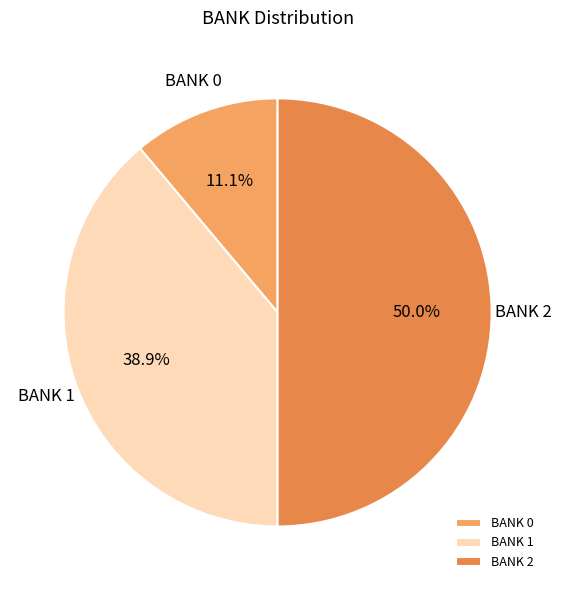

What is the largest slice in the pie chart?

BANK 2